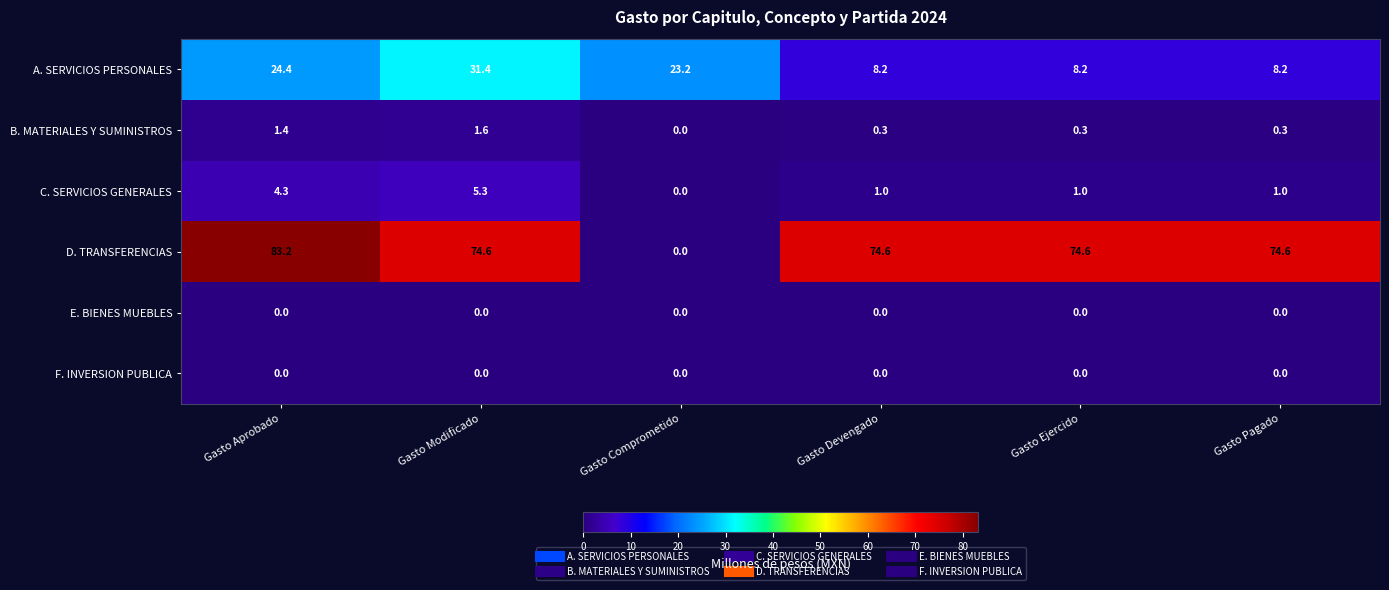

Which series has the largest total across all categories?

D. TRANSFERENCIAS